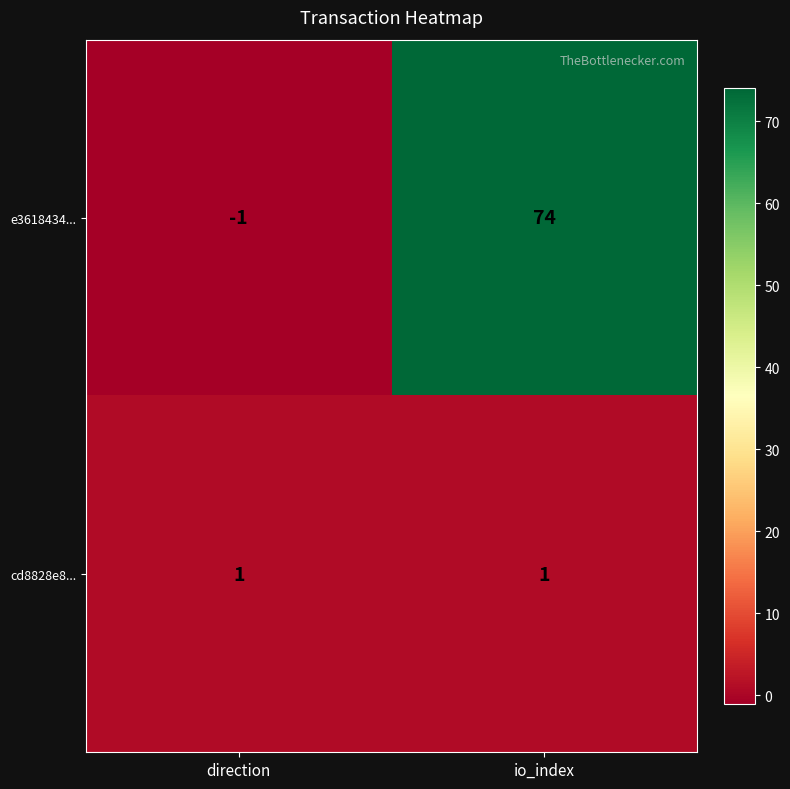

True or false: e3618434... has a value of -1 at direction.

True